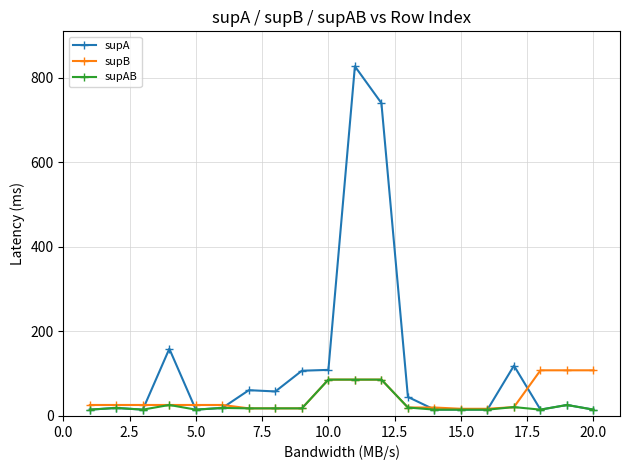

Which series has the largest total across all categories?

supA